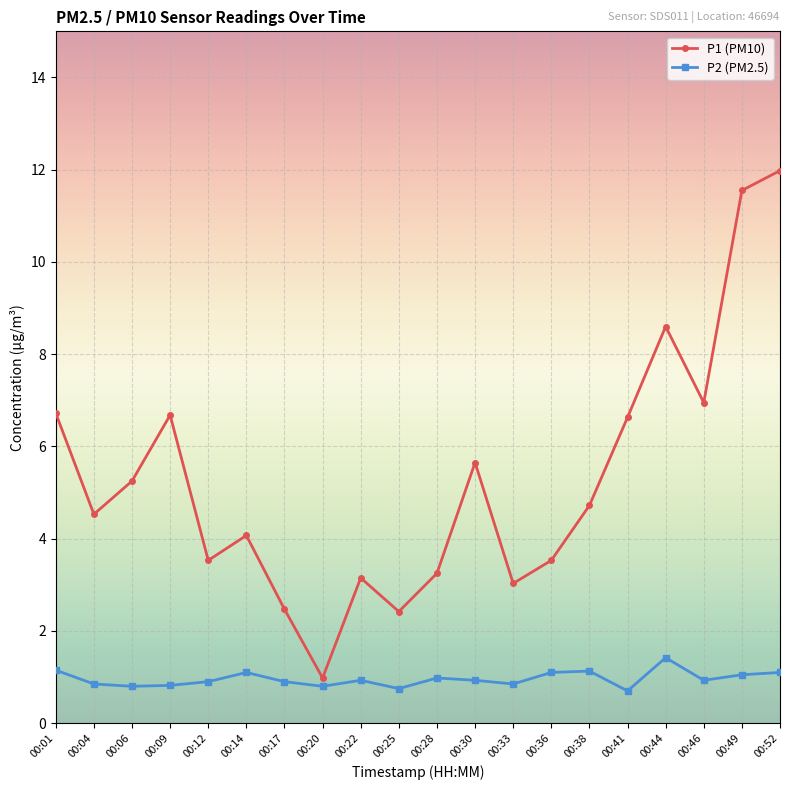

True or false: P1 (PM10) has a value of 2.6 at 00:04.

False